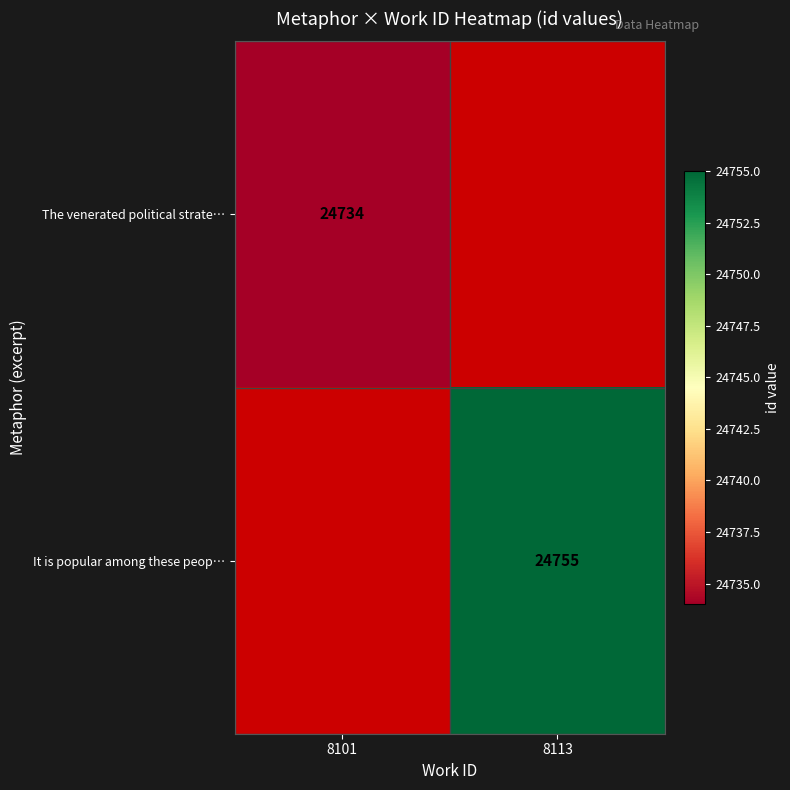

True or false: It is popular among these peop… has a value of 24755 at 8113.

True